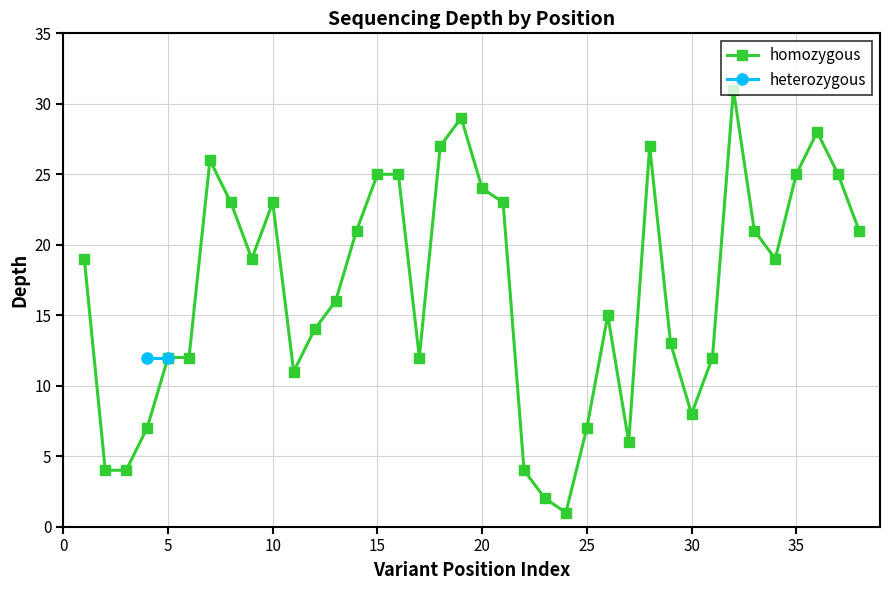

Is it true that homozygous equals 23 at 10?

True